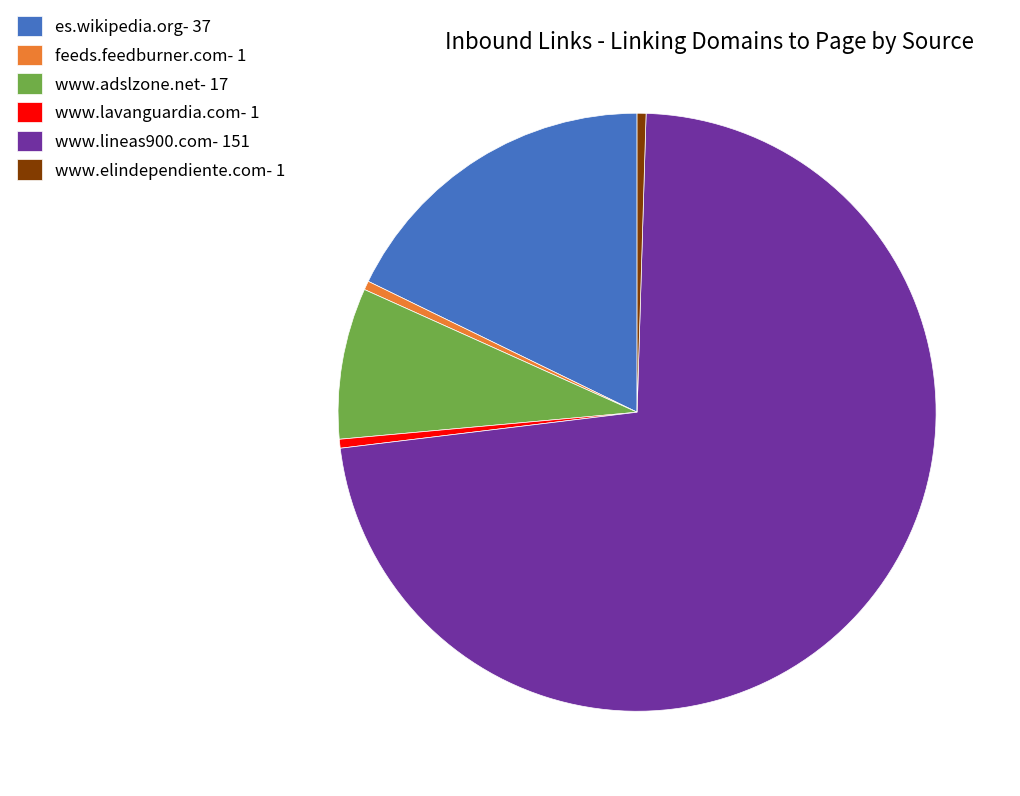

How many slices are in this pie chart?

6